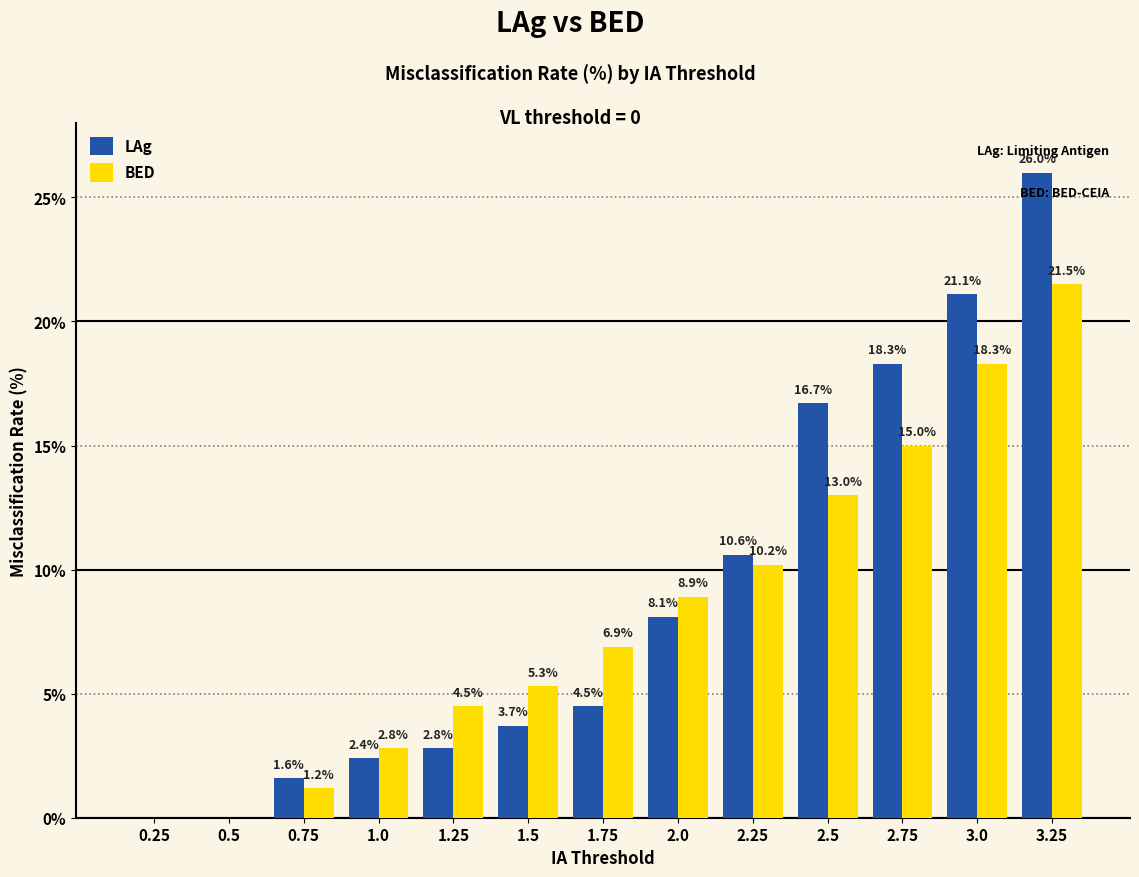

What is the difference between the BED values at 1.75 and 3.25?

14.6